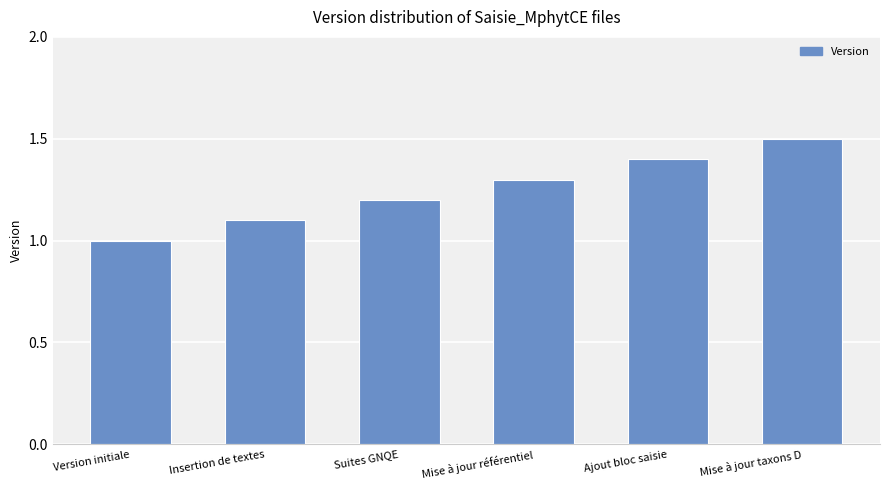

Are the bars grouped side by side (vs. stacked)?

No